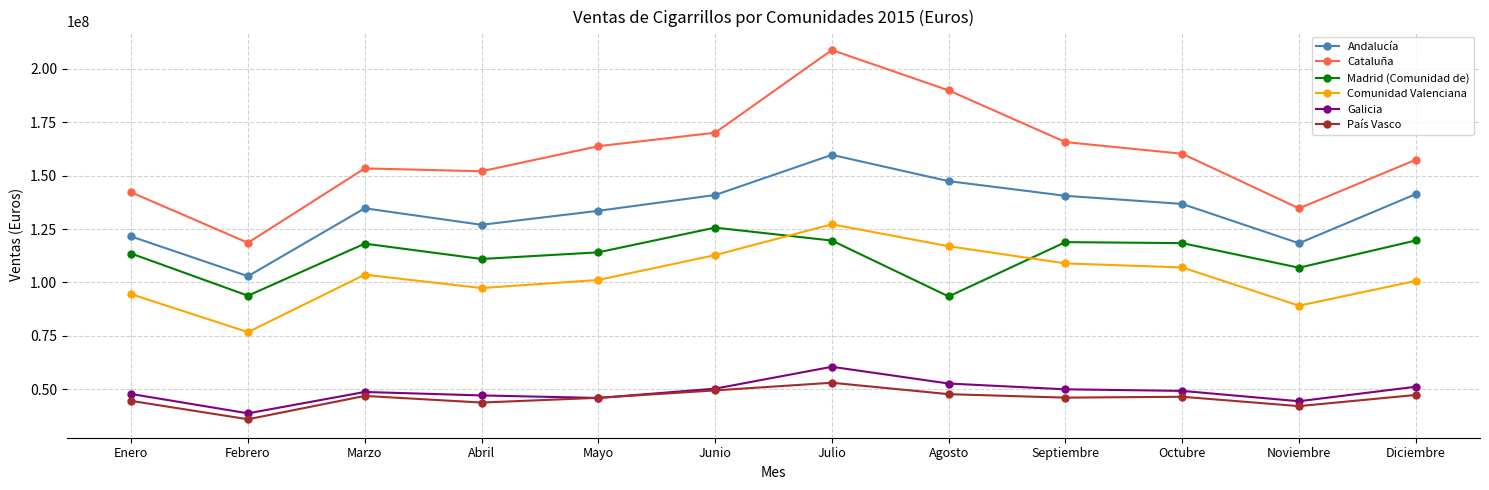

List the series in order of their peak value, highest first.

Cataluña, Andalucía, Comunidad Valenciana, Madrid (Comunidad de), Galicia, País Vasco